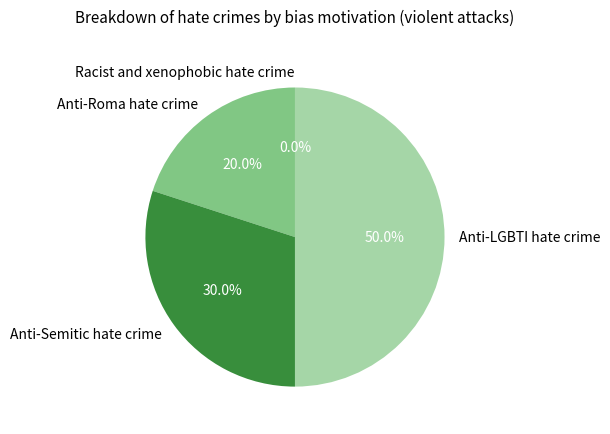

The Anti-LGBTI hate crime slice represents 50% of the pie. True or false?

True